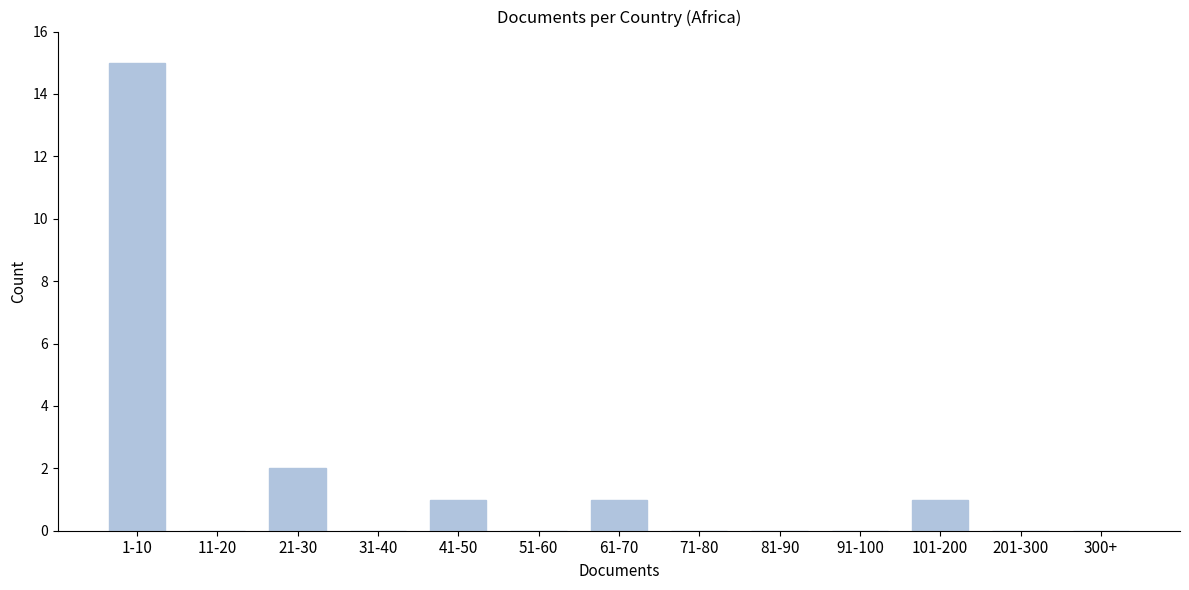

Reading right to left, what are all the values shown in this chart?

300+=0	201-300=0	101-200=1	91-100=0	81-90=0	71-80=0	61-70=1	51-60=0	41-50=1	31-40=0	21-30=2	11-20=0	1-10=15